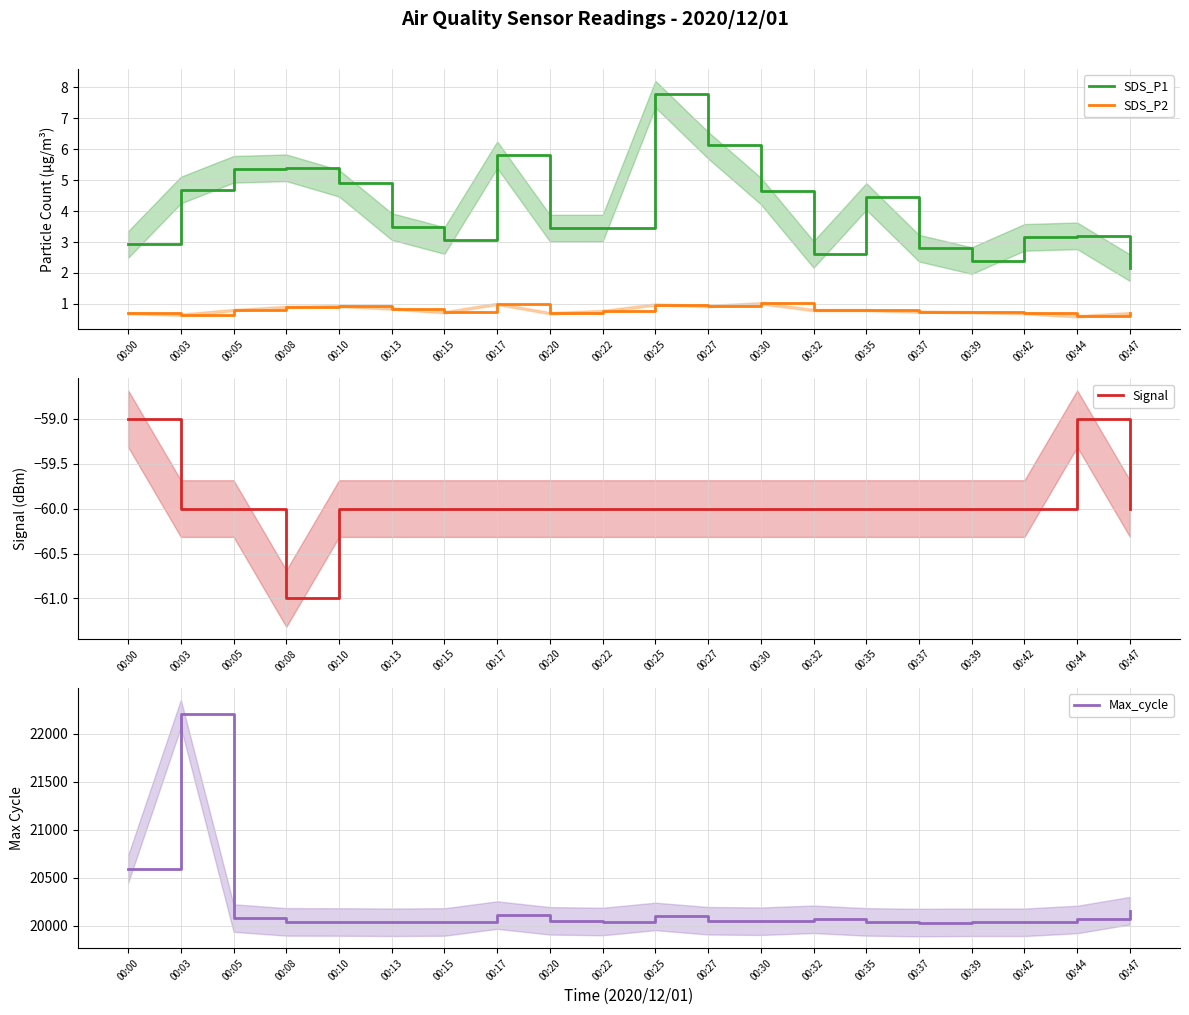

True or false: SDS_P1 has more than 0 interior local peaks.

True